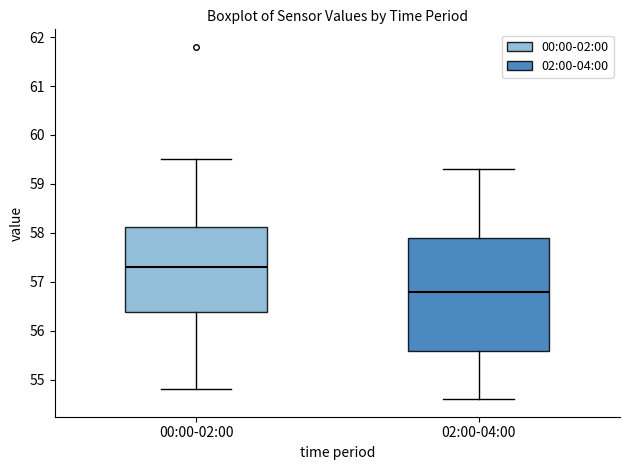

Where is the lower edge of the box for 02:00-04:00 on the y-axis? The values are not printed on the chart, so give them approximately, as read against the axis.

55.6